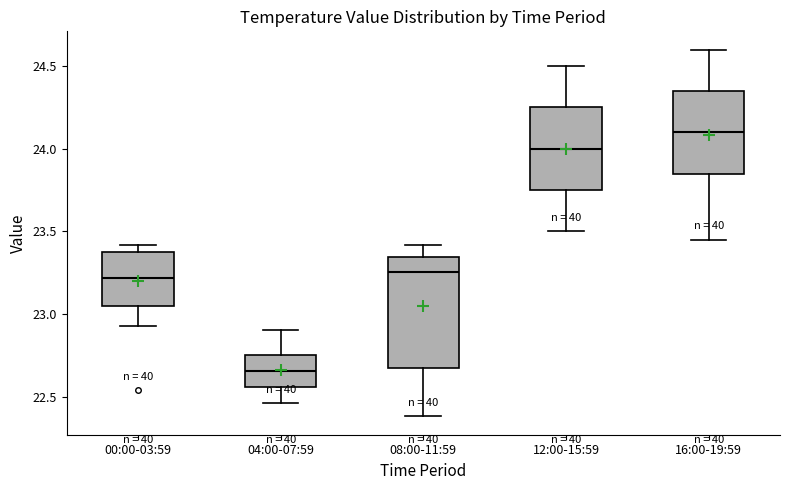

Comparing the boxes themselves (not the whiskers), which one is the tallest?

08:00-11:59